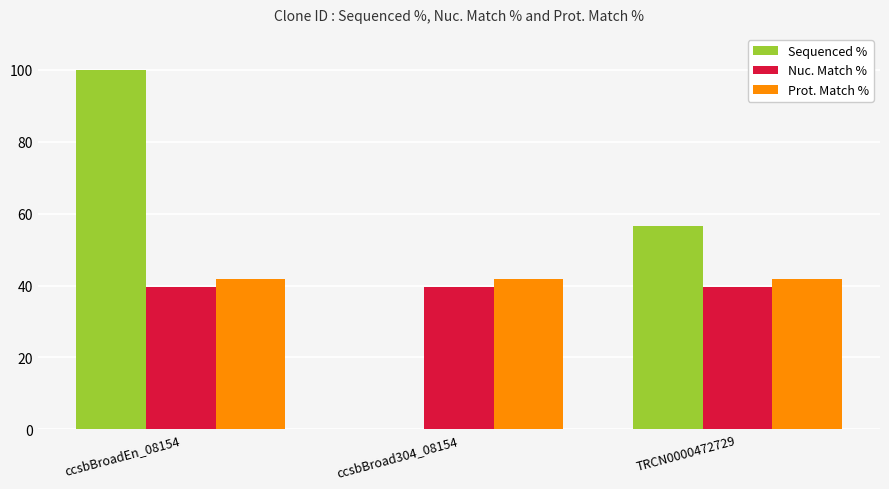

Reading right to left, transcribe all the data shown in this chart.

Sequenced %: TRCN0000472729=56.6	ccsbBroad304_08154=0.0	ccsbBroadEn_08154=100.0
Nuc. Match %: TRCN0000472729=39.5	ccsbBroad304_08154=39.5	ccsbBroadEn_08154=39.5
Prot. Match %: TRCN0000472729=41.8	ccsbBroad304_08154=41.8	ccsbBroadEn_08154=41.8